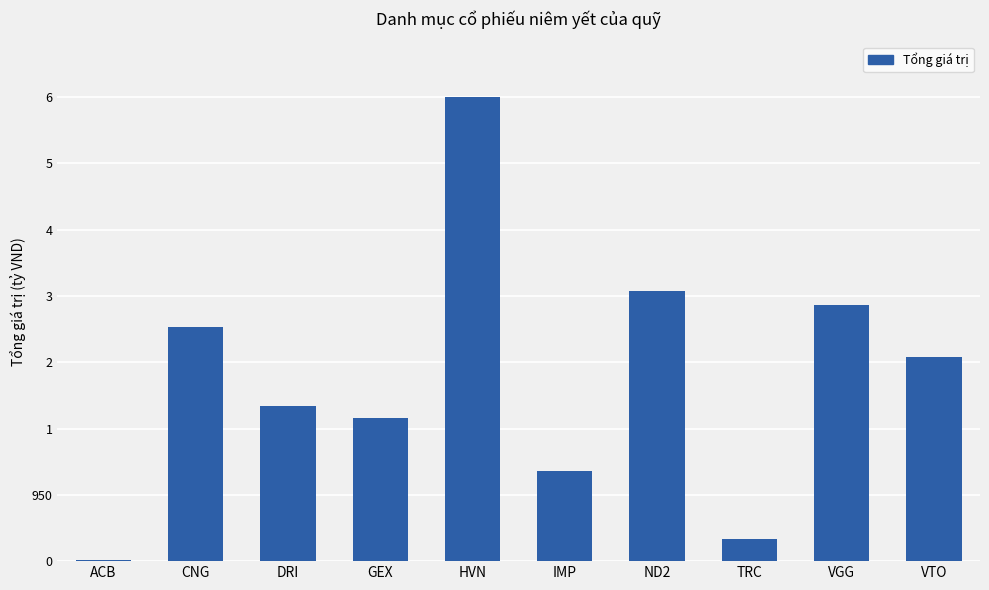

Reading right to left, list all the values displayed in this chart.

VTO=2924000000	VGG=3666000000	TRC=313691000	ND2=3864610000	IMP=1297813000	HVN=6650000000	GEX=2045160000	DRI=2226400000	CNG=3360000000	ACB=23310000